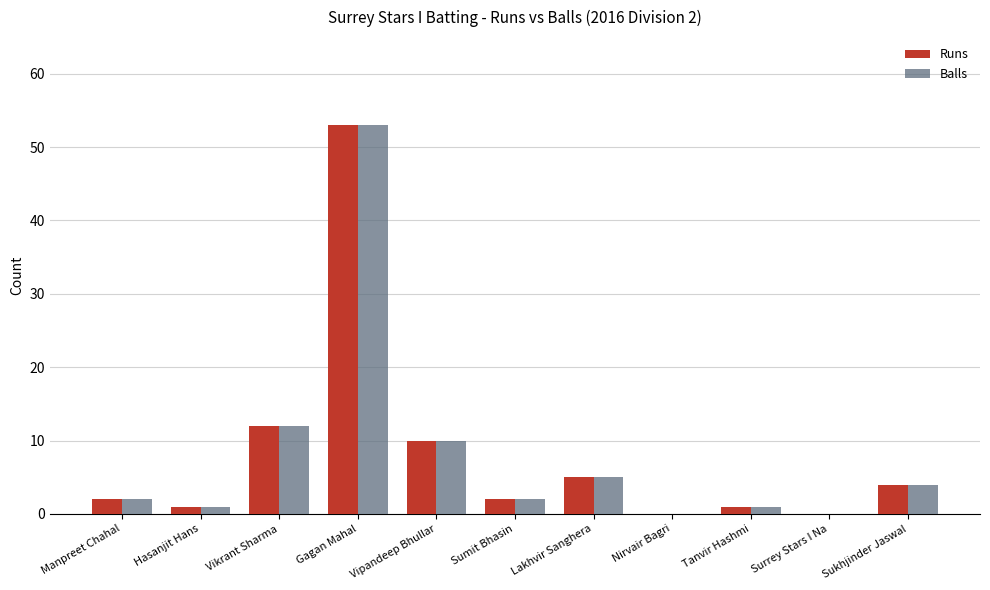

Is it true that Runs equals 8 at Vikrant Sharma?

False